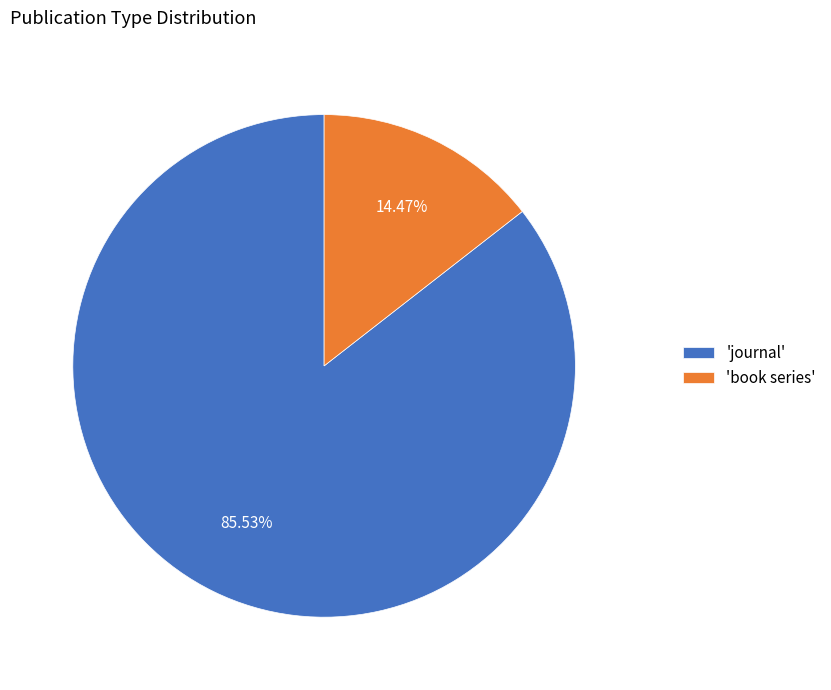

Count the number of slices in the pie.

2